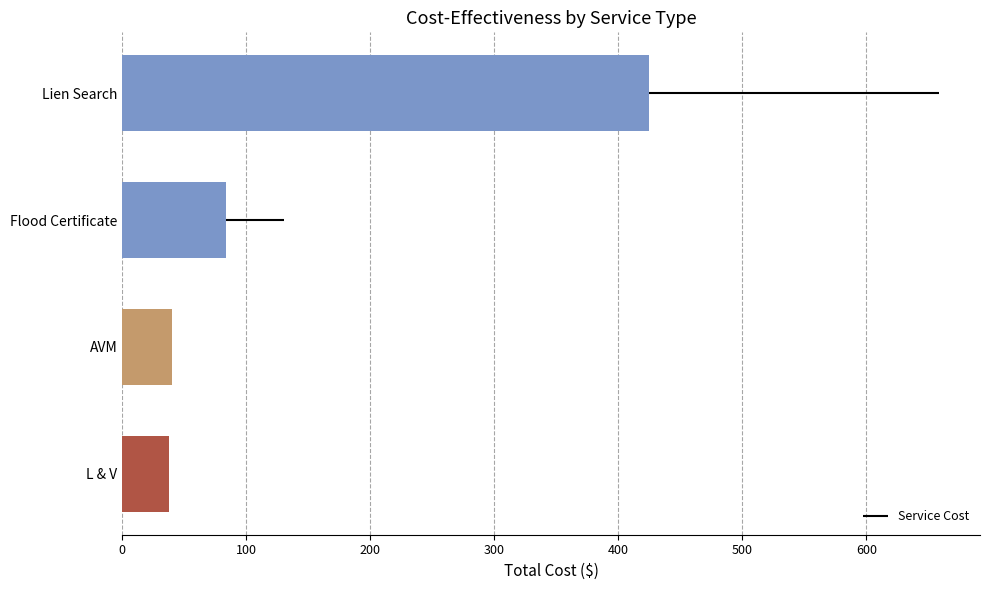

What is the smallest value displayed?

38